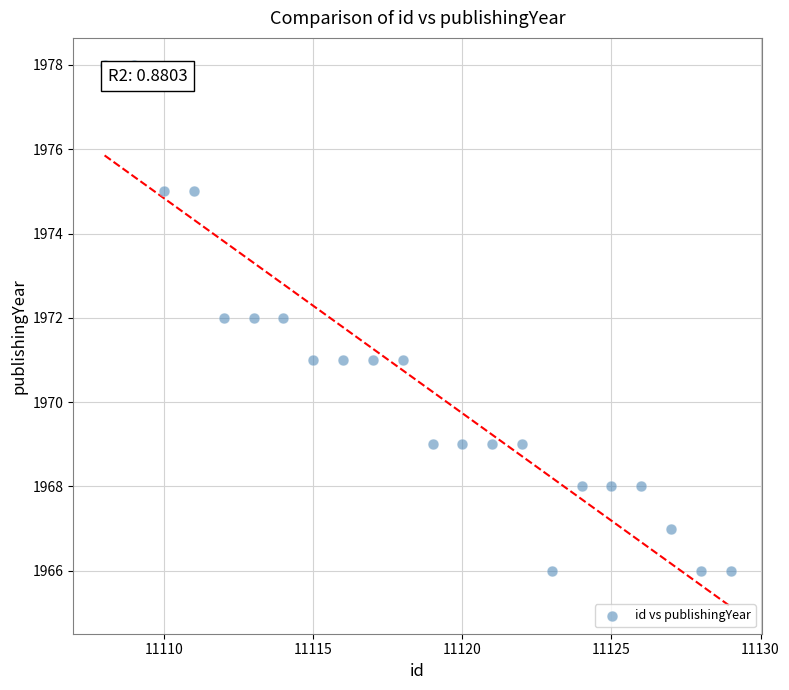

What is the range of X values (max minus min)?

21